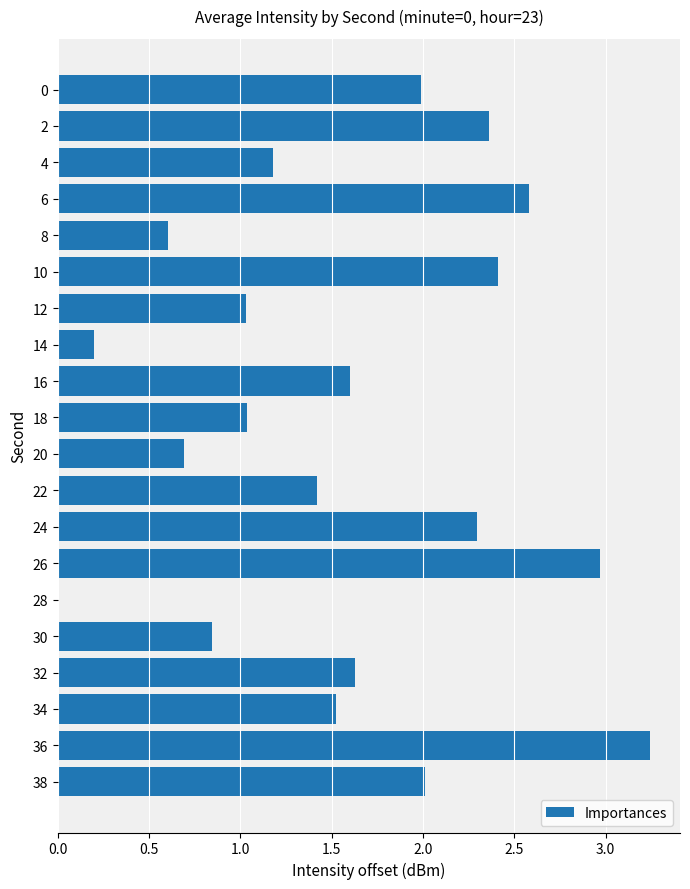

The value at 34 is 1.5. True or false?

True